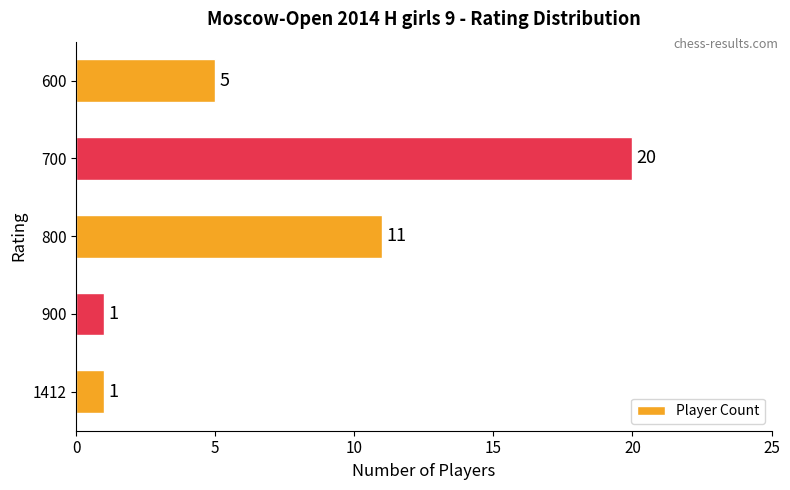

What is the difference between the second highest and minimum values?

10